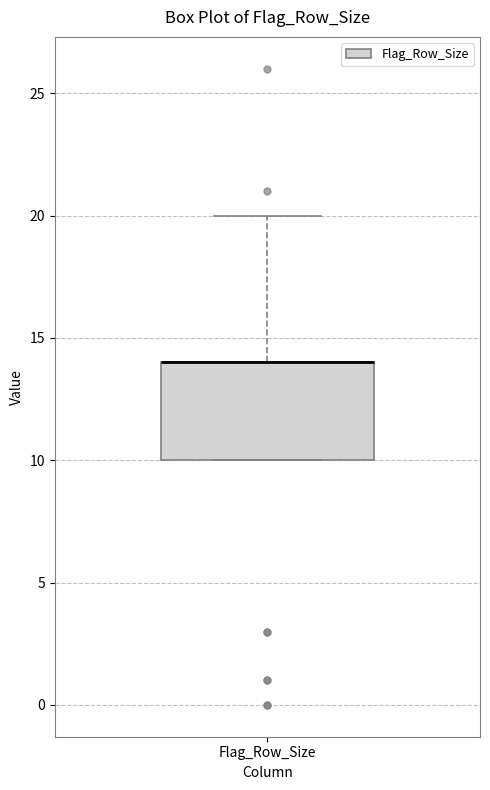

Transcribe this box plot: give where the median line is, the range the box spans, and where the two whiskers end, as read against the y-axis. The values are not printed on the chart, so give them approximately, as read against the axis.

median 14 (drawn on the box's upper edge), box 10 to 14, whiskers 10 to 20